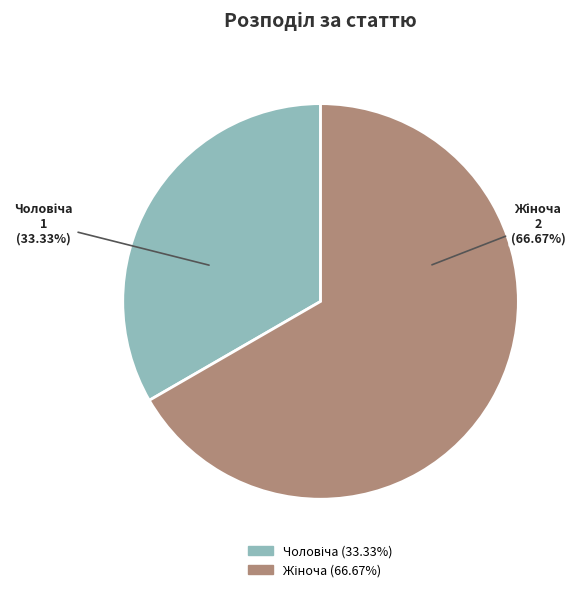

Which slice represents more than half of the pie?

Жіноча